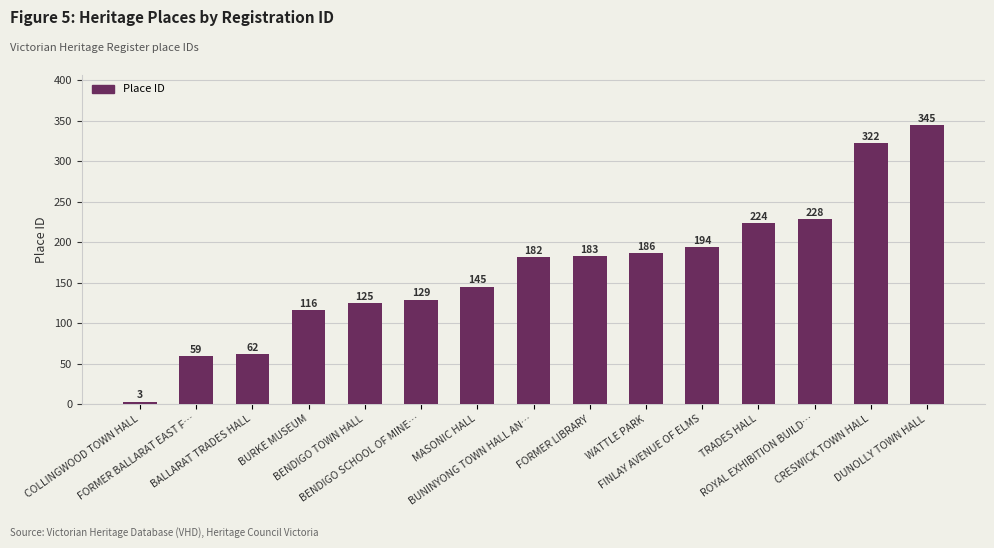

How many bars are there in total?

15